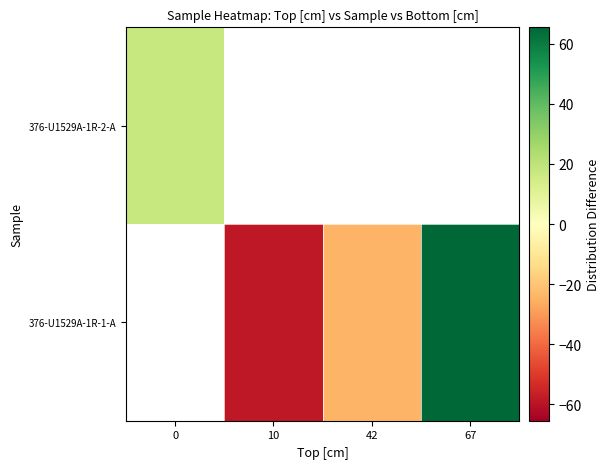

Which series has the largest range (max minus min)?

376-U1529A-1R-2-A